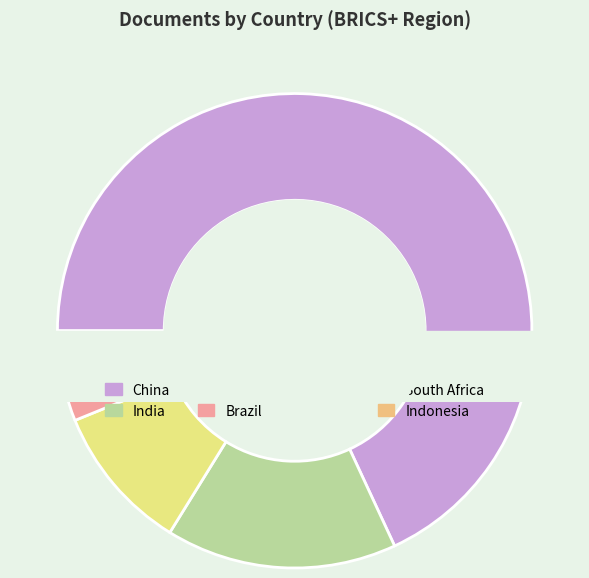

True or false: China accounts for 61% of the total.

False